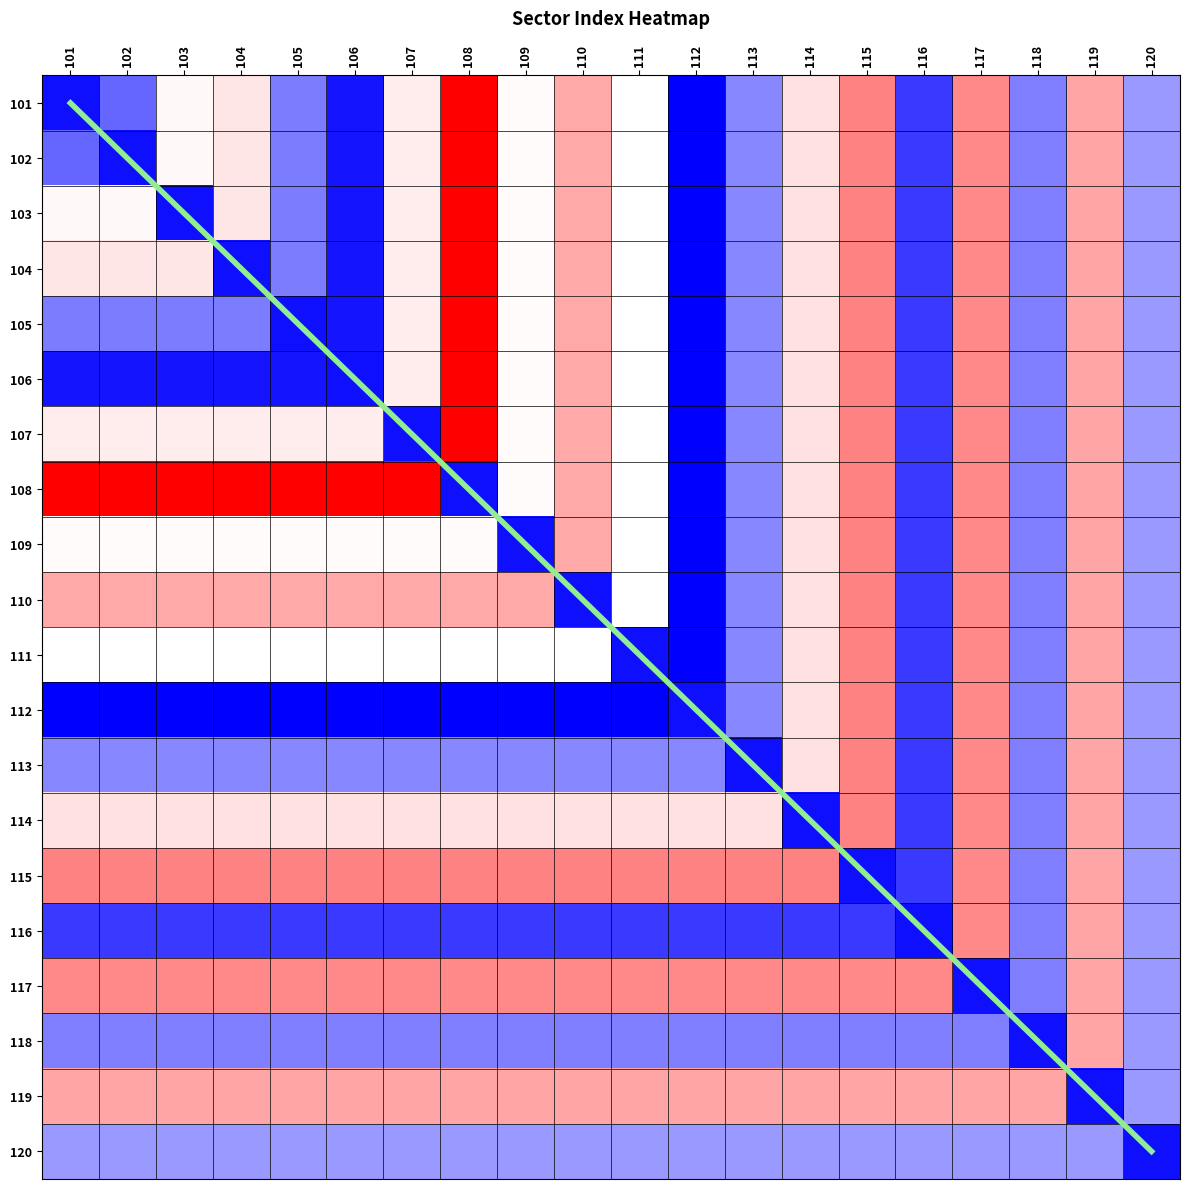

Does the chart display data point markers on the line(s)?

No